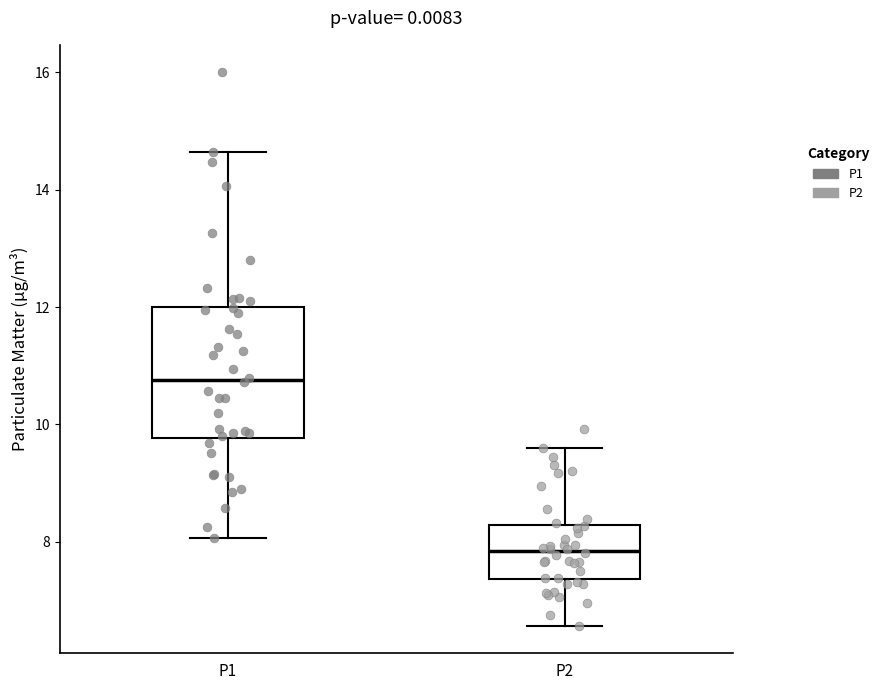

Which box is the tallest, from its lower edge to its upper edge?

P1